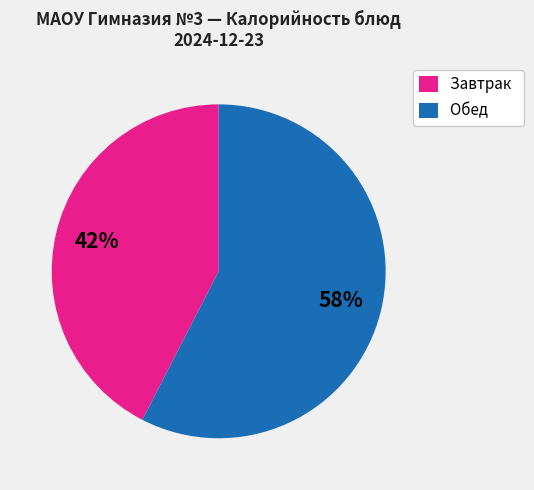

Which slice represents more than half of the pie?

Обед